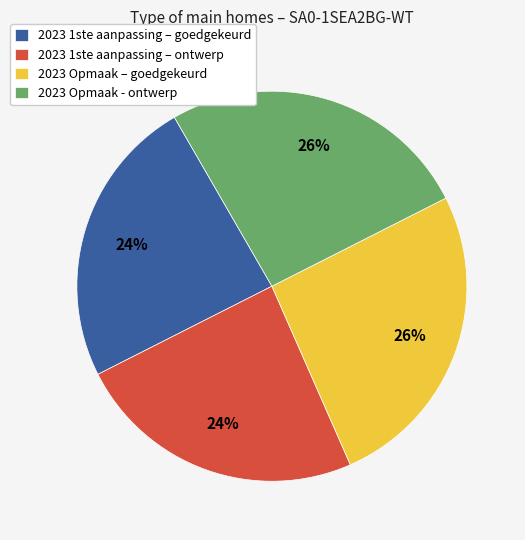

The 2023 Opmaak - ontwerp slice represents 26% of the pie. True or false?

True